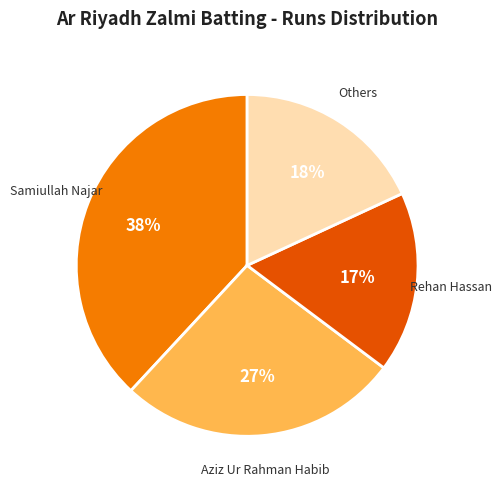

To the nearest percent, what is the average slice percentage?

25%